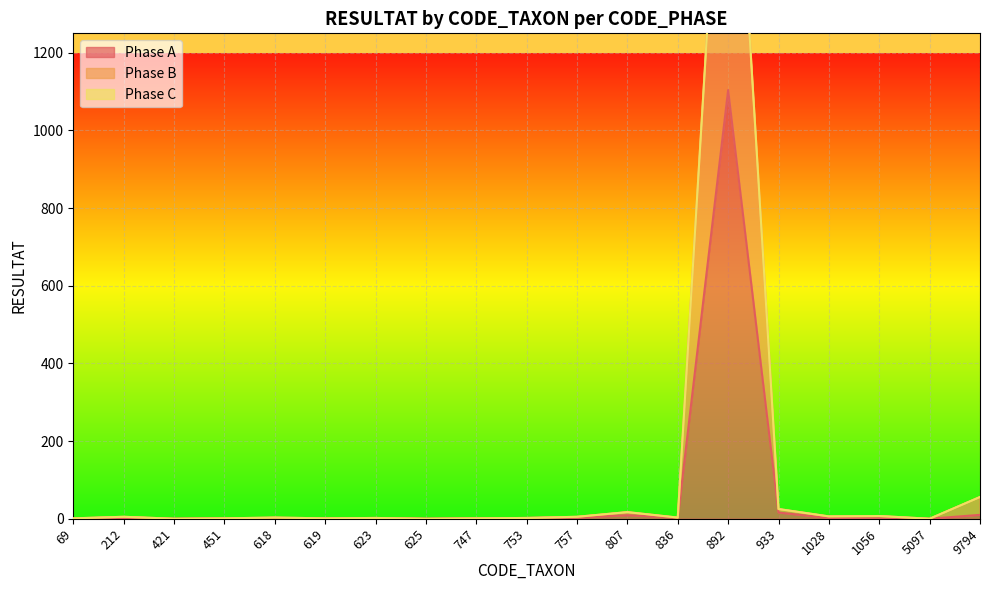

What is the sum of all Phase B values?

2287